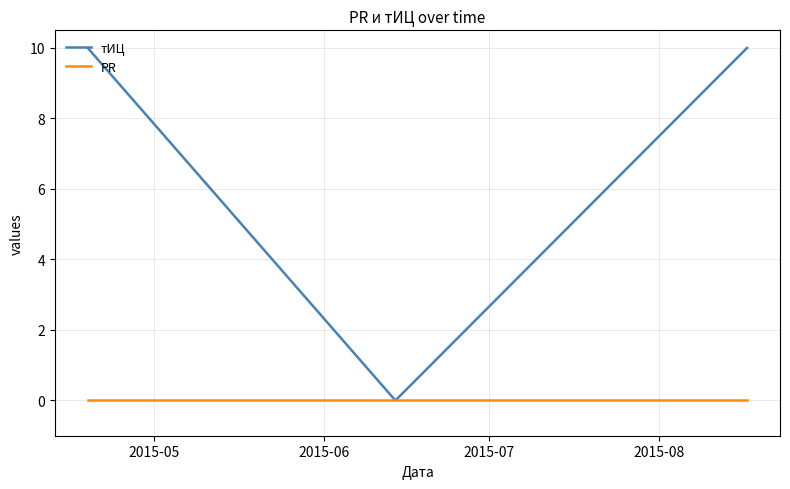

Does the chart display data point markers on the line(s)?

No